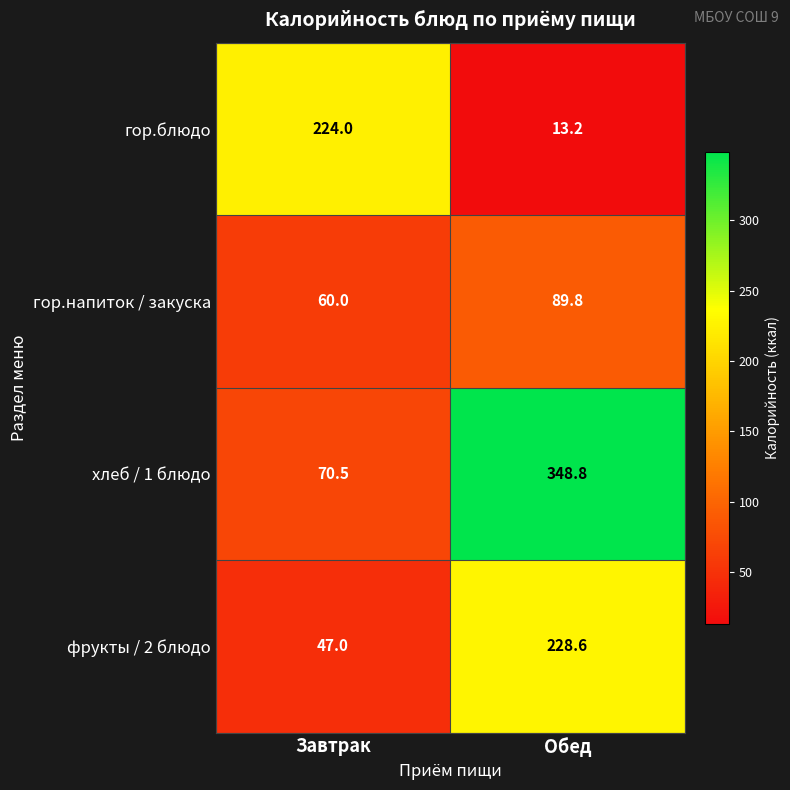

At which label is хлеб / 1 блюдо closest to 209?

Завтрак